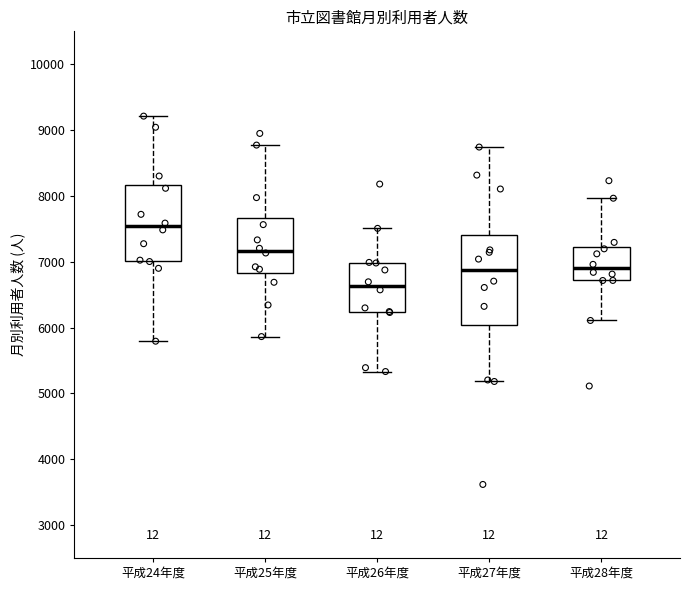

Which box is the tallest, from its lower edge to its upper edge?

平成27年度